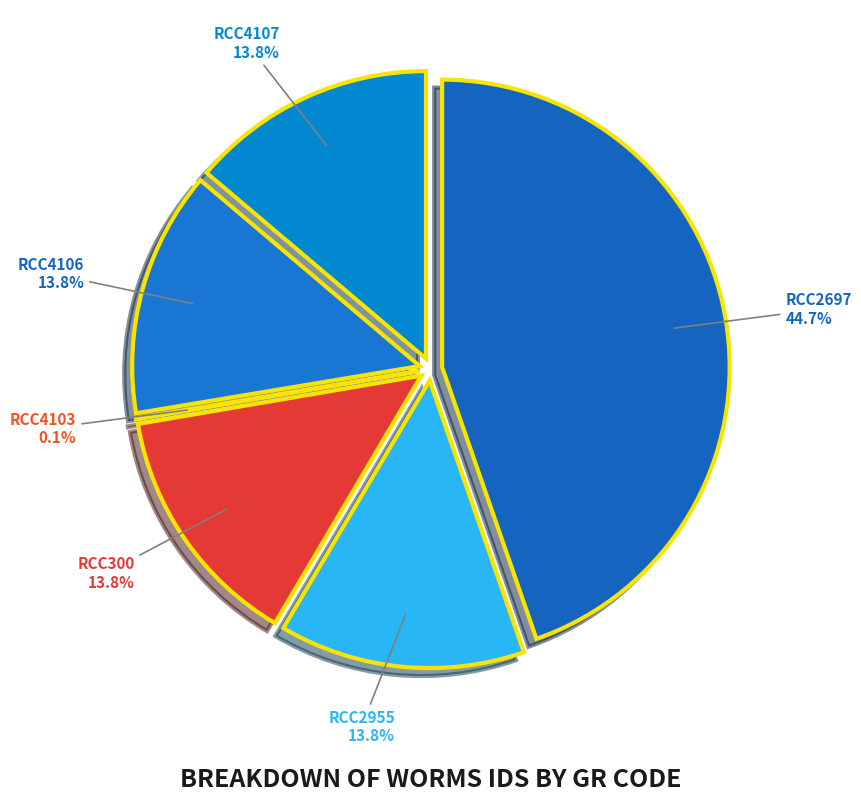

Is it true that RCC4107 is 25% of the pie?

False